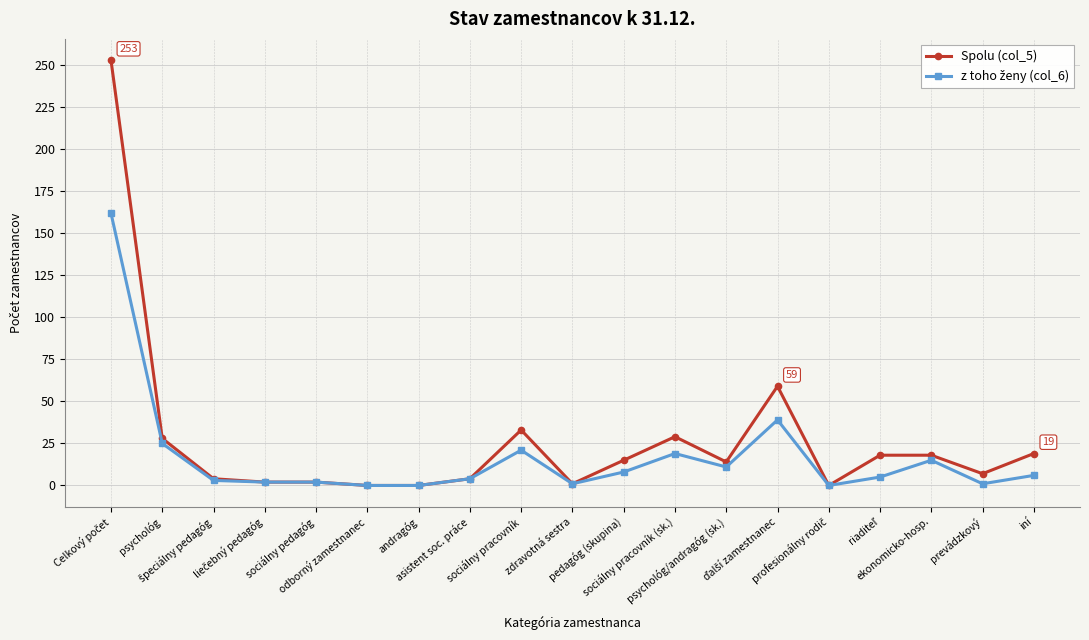

Does the chart display data point markers on the line(s)?

Yes